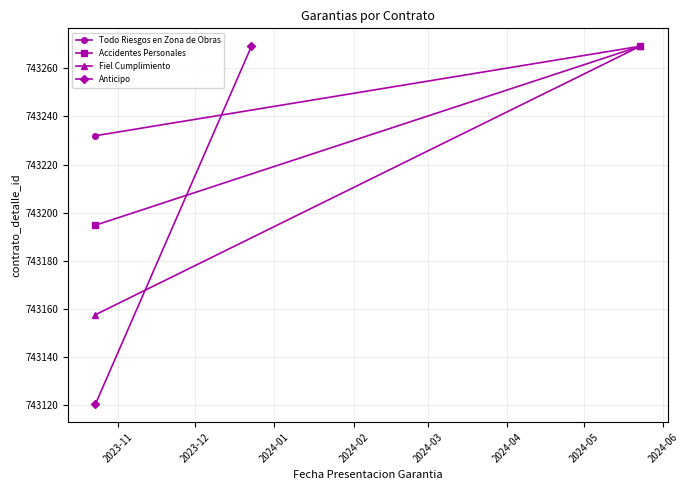

Where is Todo Riesgos en Zona de Obras nearest to the value 743250?

2023-11